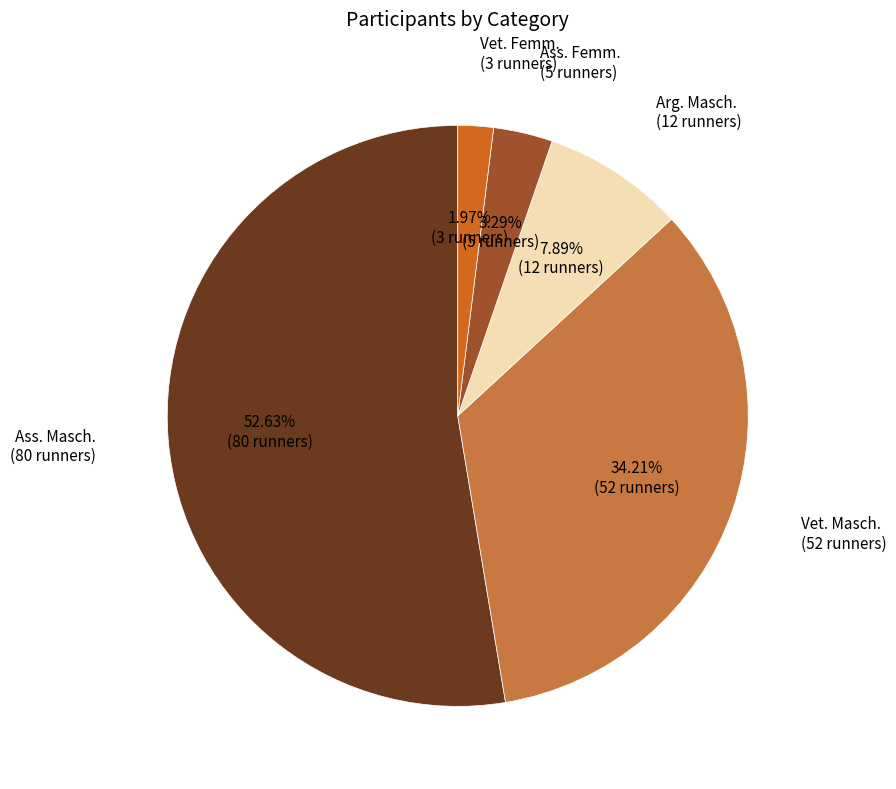

To the nearest percent, what is the difference between the largest and smallest slice percentages?

51%